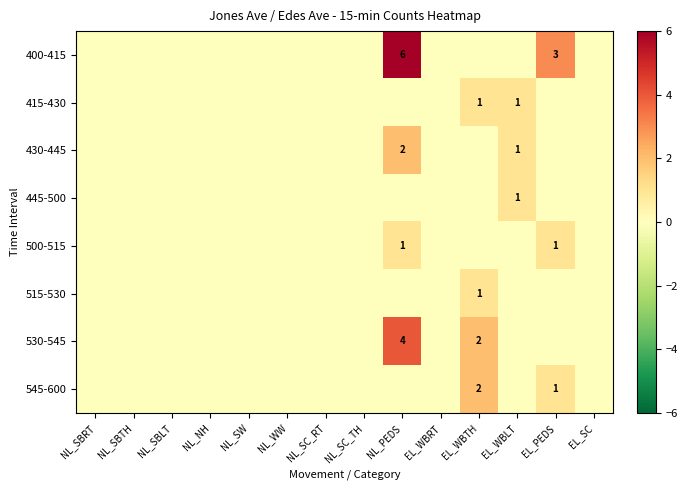

The value of 500-515 at EL_PEDS is 1. True or false?

True